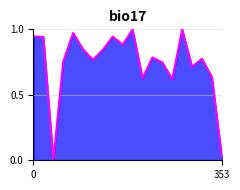

List the labels in order of value, largest first.

30, 20, 8, 0, 16, 2, 18, 10, 14, 24, 34, 12, 6, 26, 32, 36, 22, 28, 38, 4